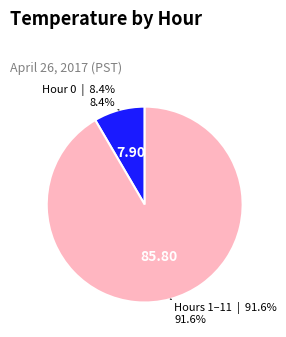

Is there any slice that represents more than half of the pie?

Yes